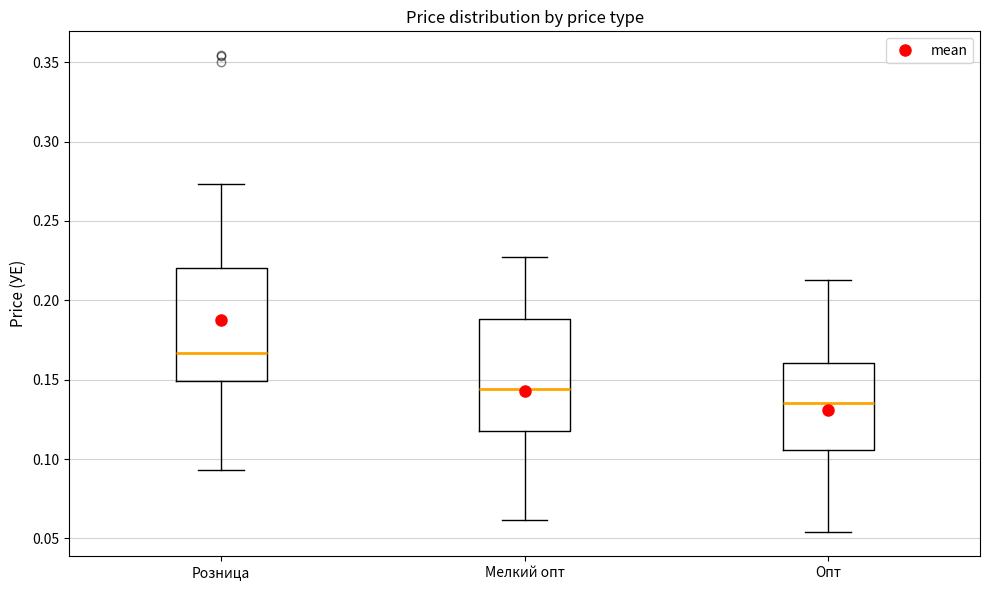

Reading left to right, transcribe this box plot: for each box, give where its median line is, the range the box spans, and where its two whiskers end, as read against the y-axis. The values are not printed on the chart, so give them approximately, as read against the axis.

Розница: median 0.165, box 0.150 to 0.220, whiskers 0.095 to 0.275
Мелкий опт: median 0.145, box 0.120 to 0.190, whiskers 0.060 to 0.225
Опт: median 0.135, box 0.105 to 0.160, whiskers 0.055 to 0.215